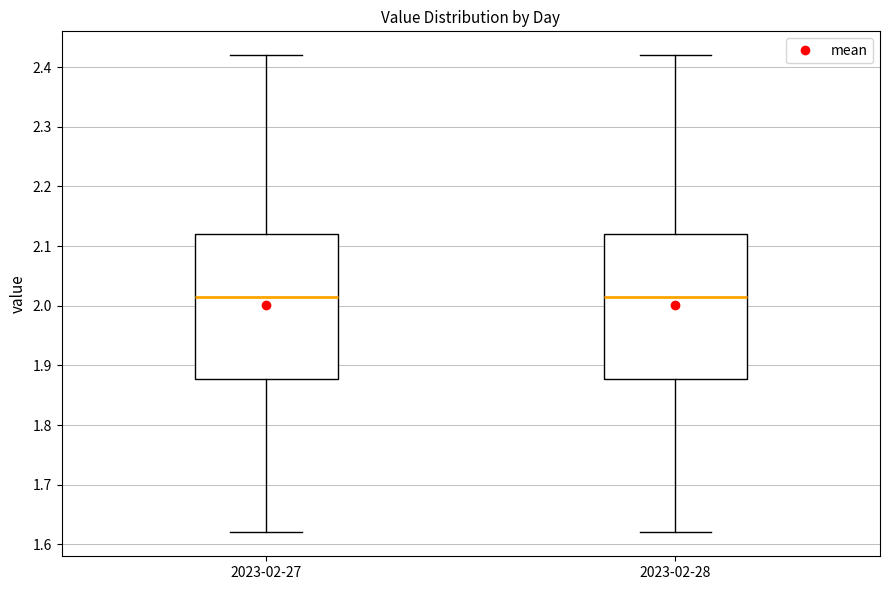

Reading left to right, read every box against the y-axis: the position of its median line, the range the box covers, and the ends of its whiskers. The values are not printed on the chart, so give them approximately, as read against the axis.

2023-02-27: median 2.02, box 1.88 to 2.12, whiskers 1.62 to 2.42
2023-02-28: median 2.02, box 1.88 to 2.12, whiskers 1.62 to 2.42